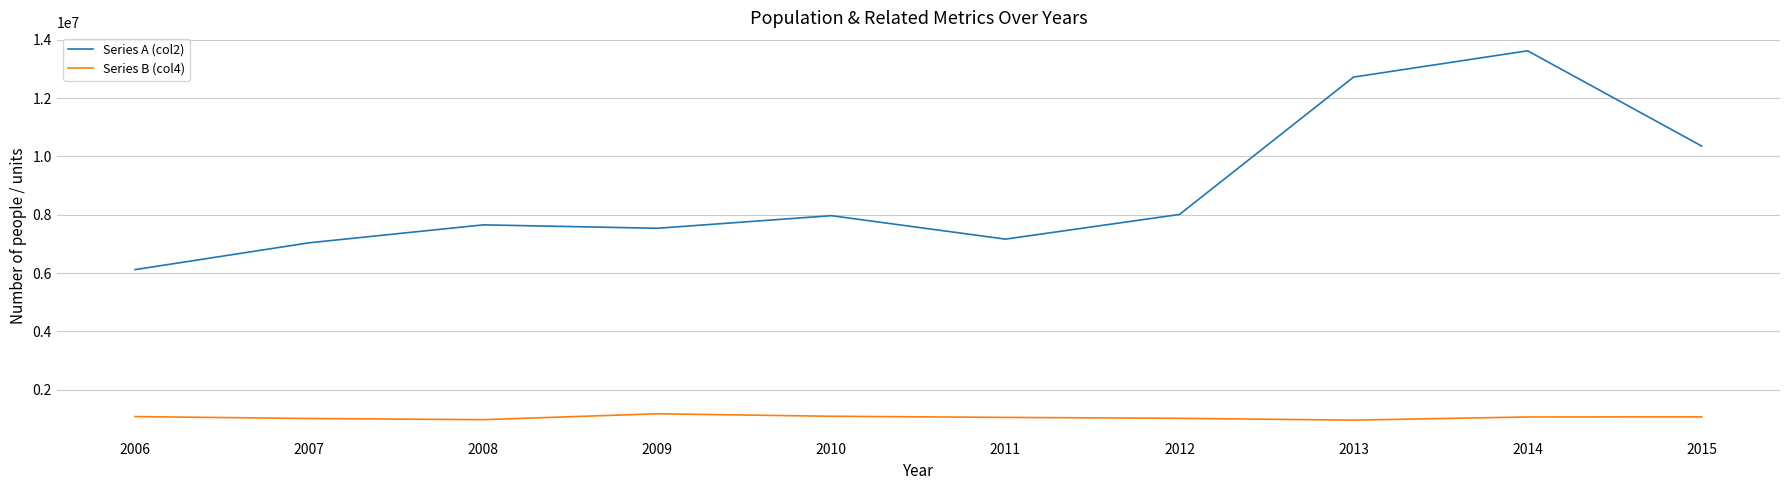

Which series has the widest spread of values?

Series A (col2)